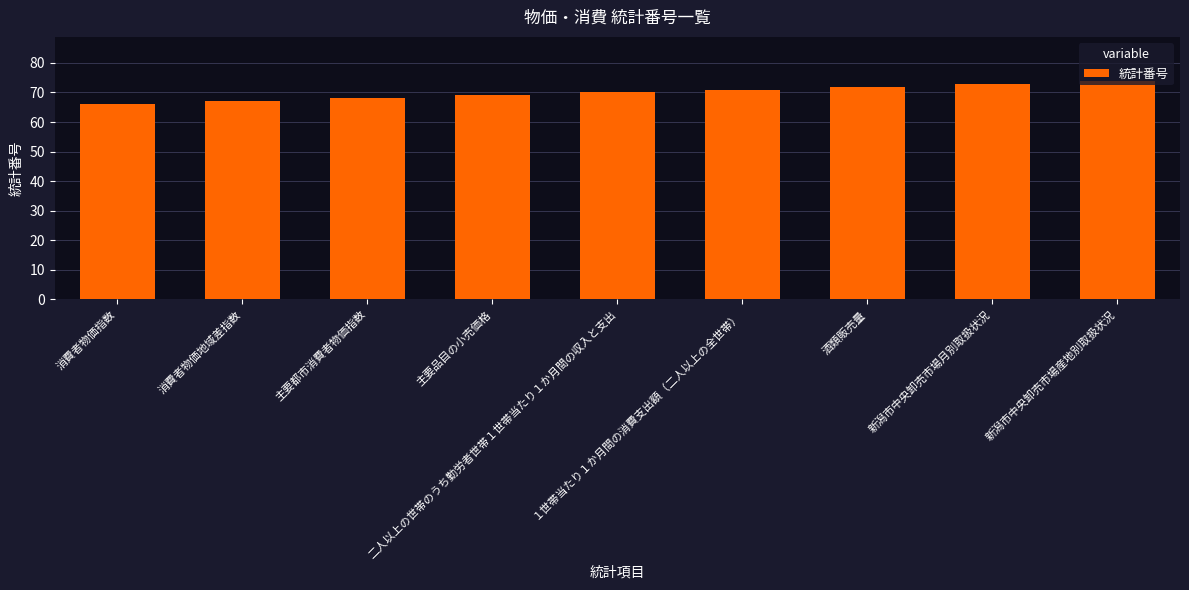

Reading left to right, transcribe all the data shown in this chart.

66	67	68	69	70	71	72	73	74